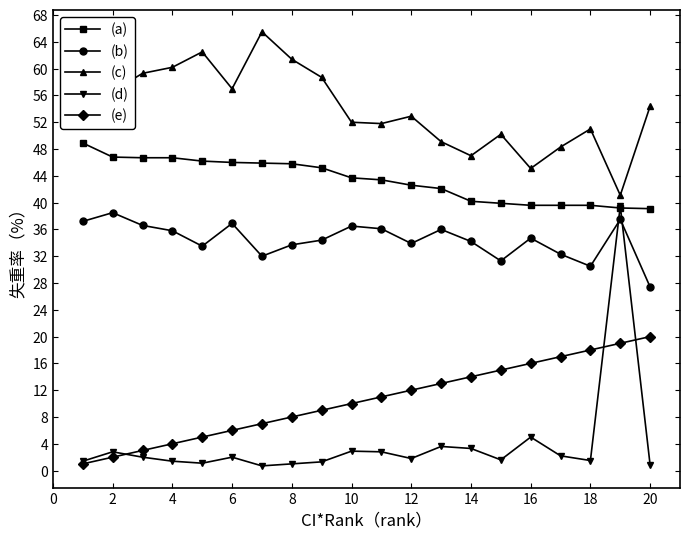

True or false: (e) and (b) cross at least once.

False